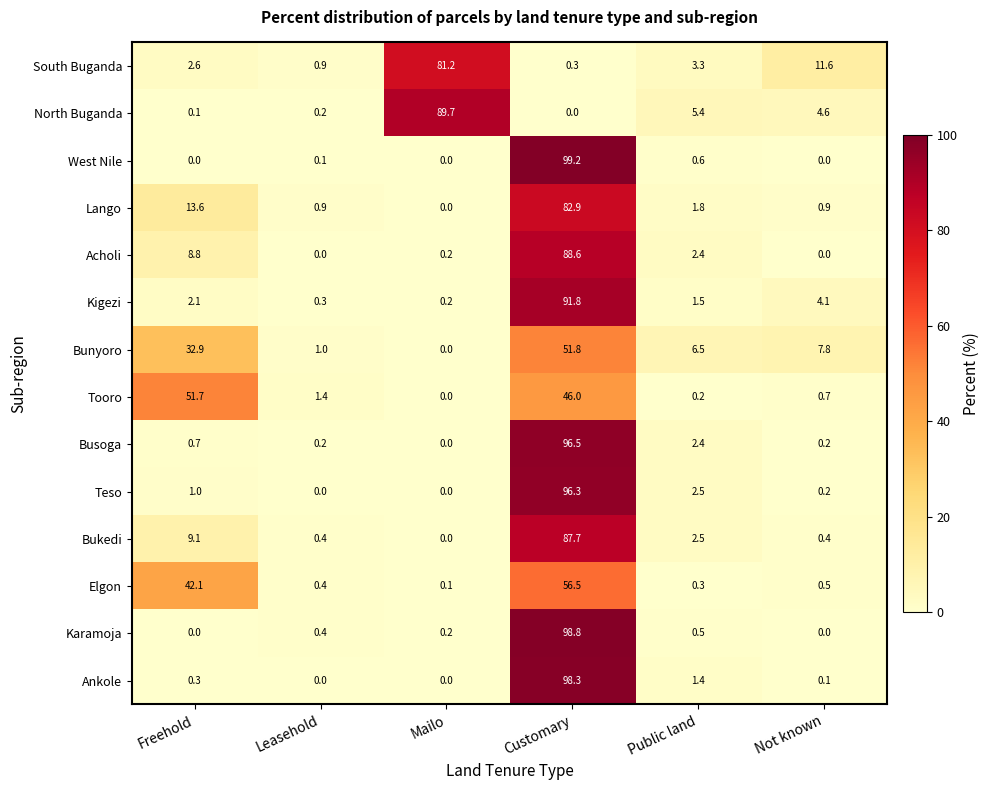

How many categories are shown in the chart?

6